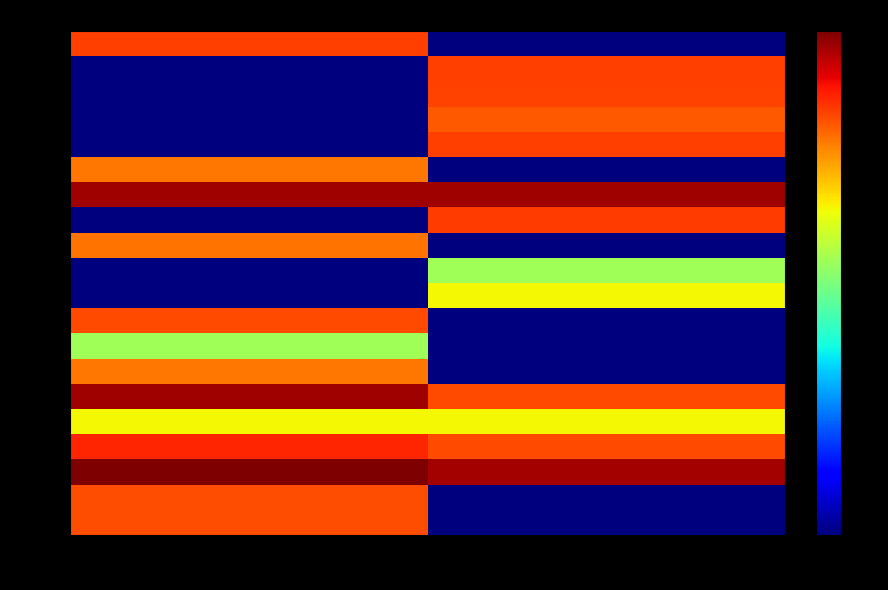

What is the spread (max minus min) of values at false?

0.4